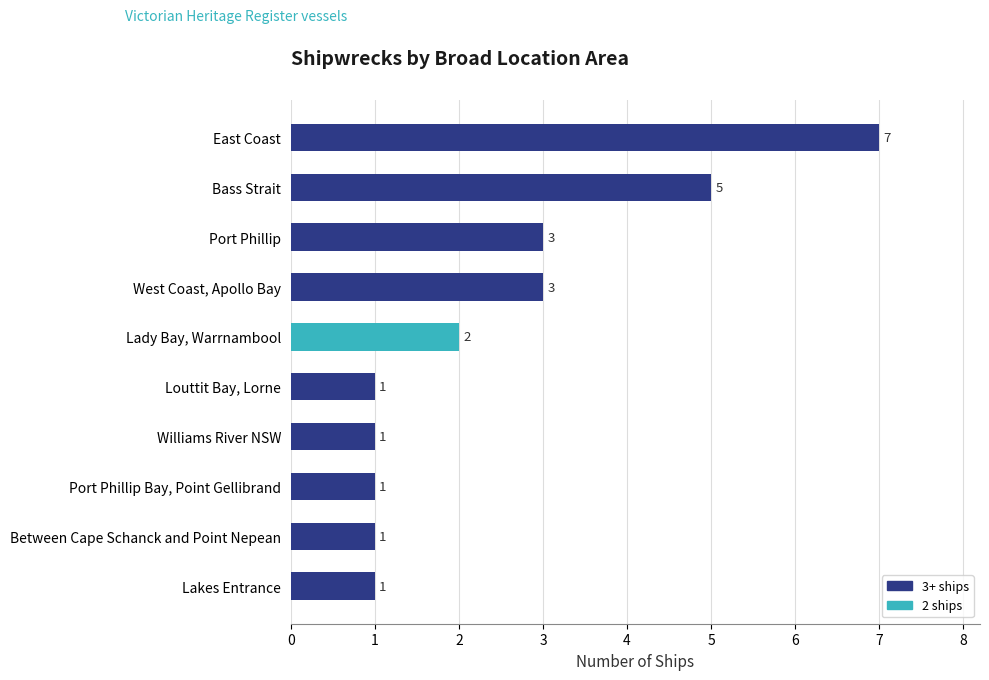

Which has a higher value, Bass Strait or Lady Bay, Warrnambool?

Bass Strait